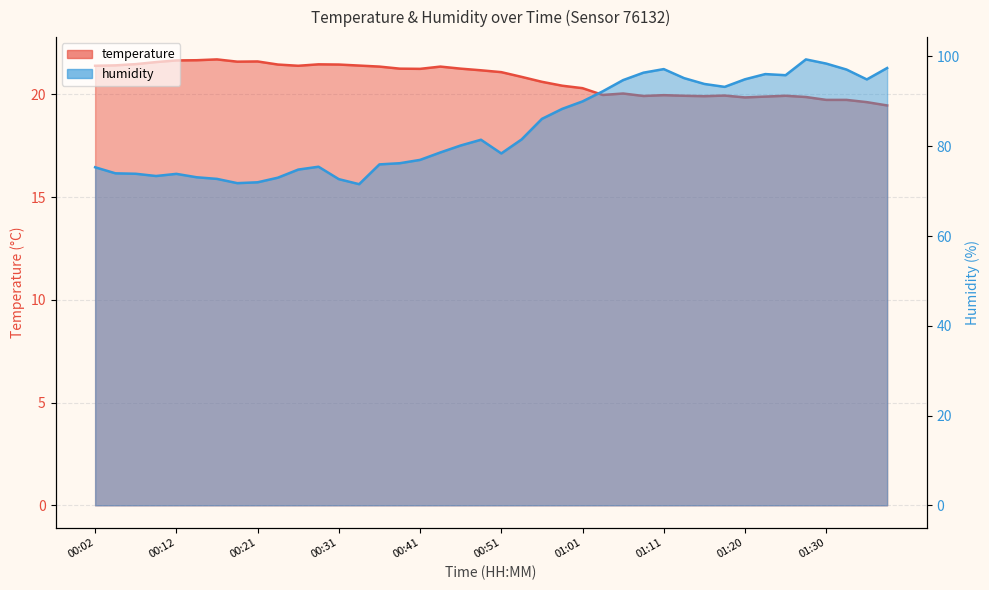

At which label is humidity closest to 85?

00:56